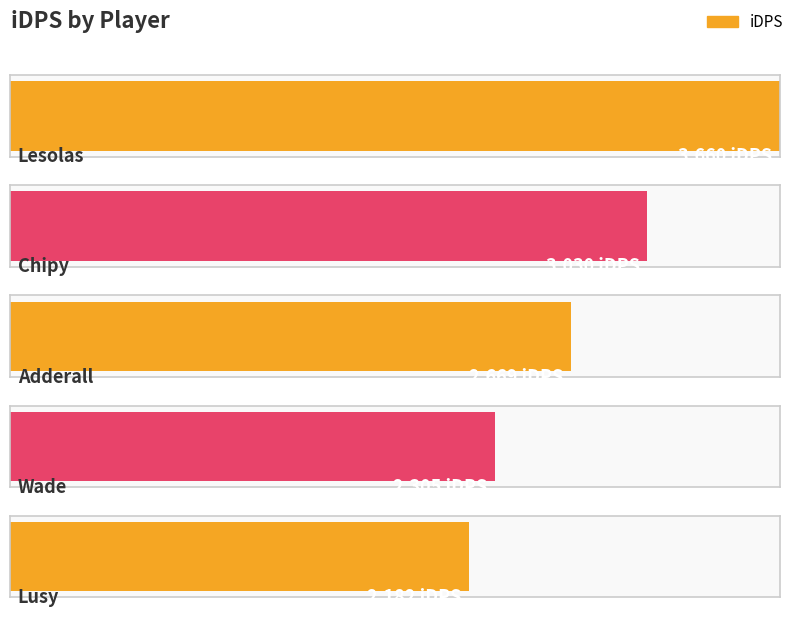

True or false: the data shows 2182.1 at Lusy.

True